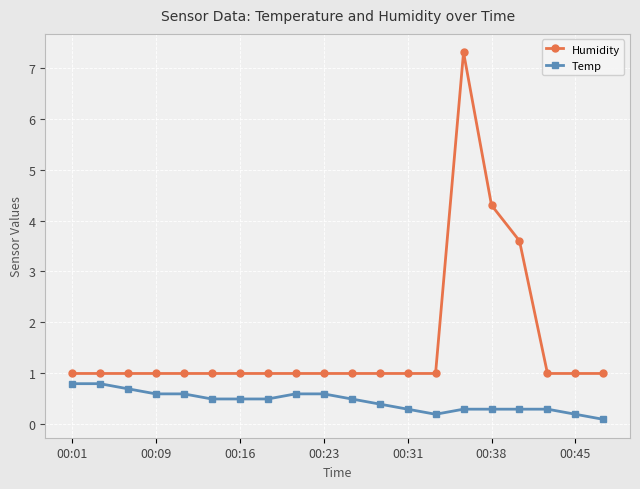

What is the maximum value shown in the chart?

7.3